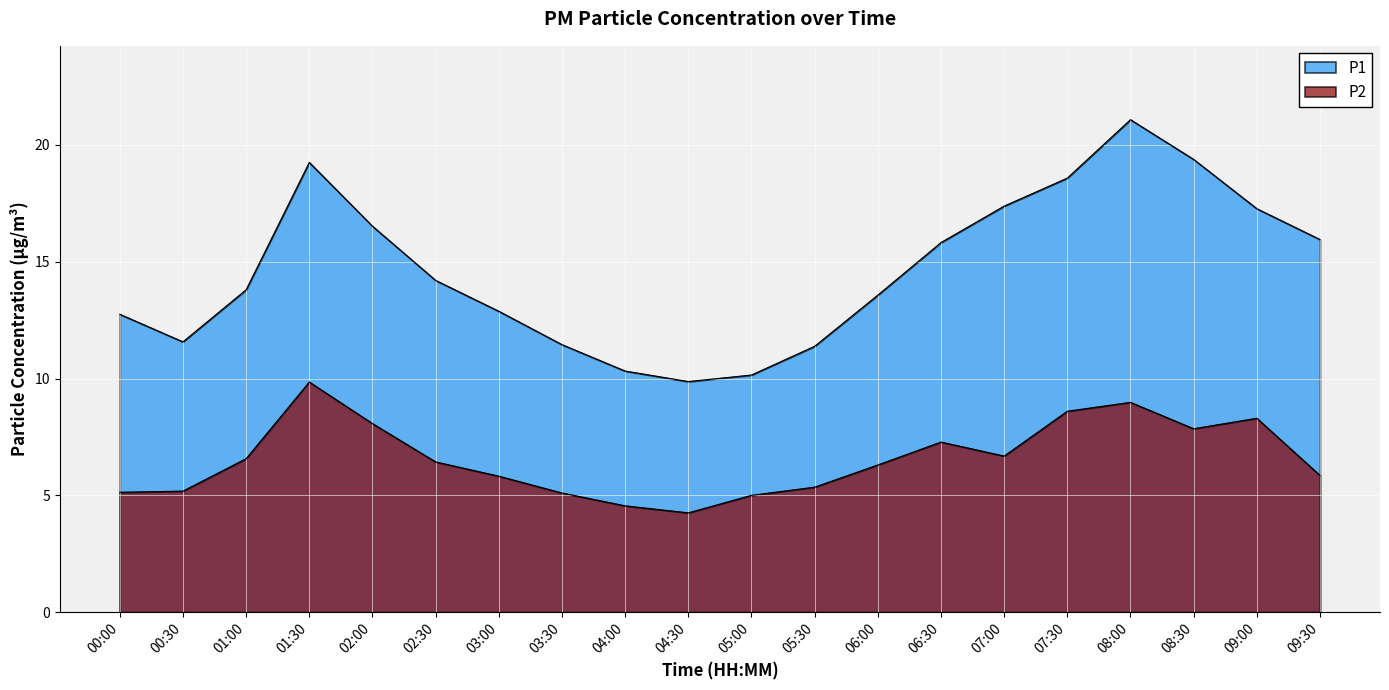

Does the chart display data point markers on the line(s)?

No